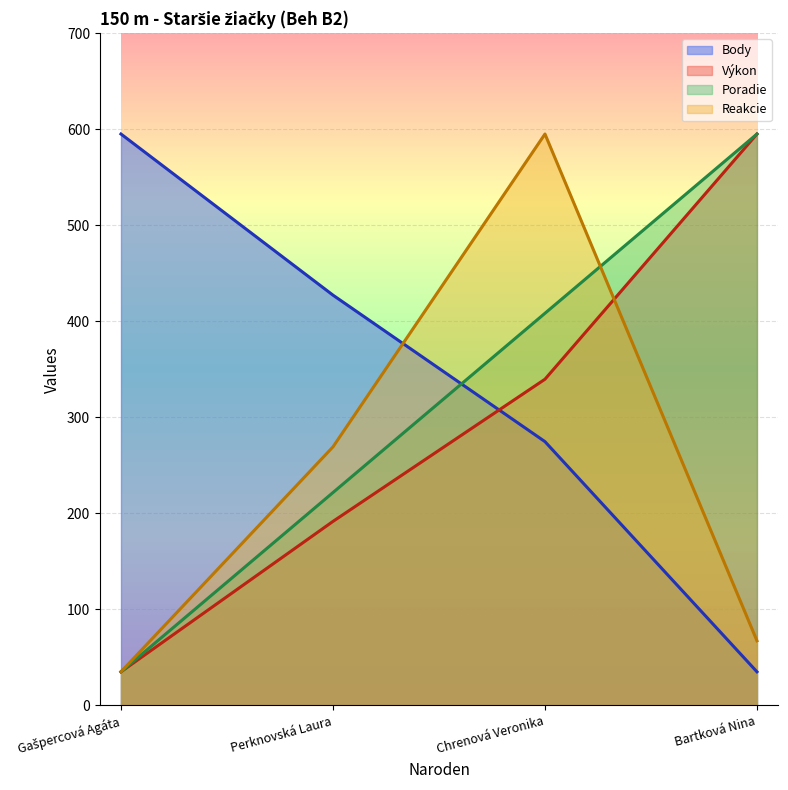

What is the average value of the Poradie series?

315.0